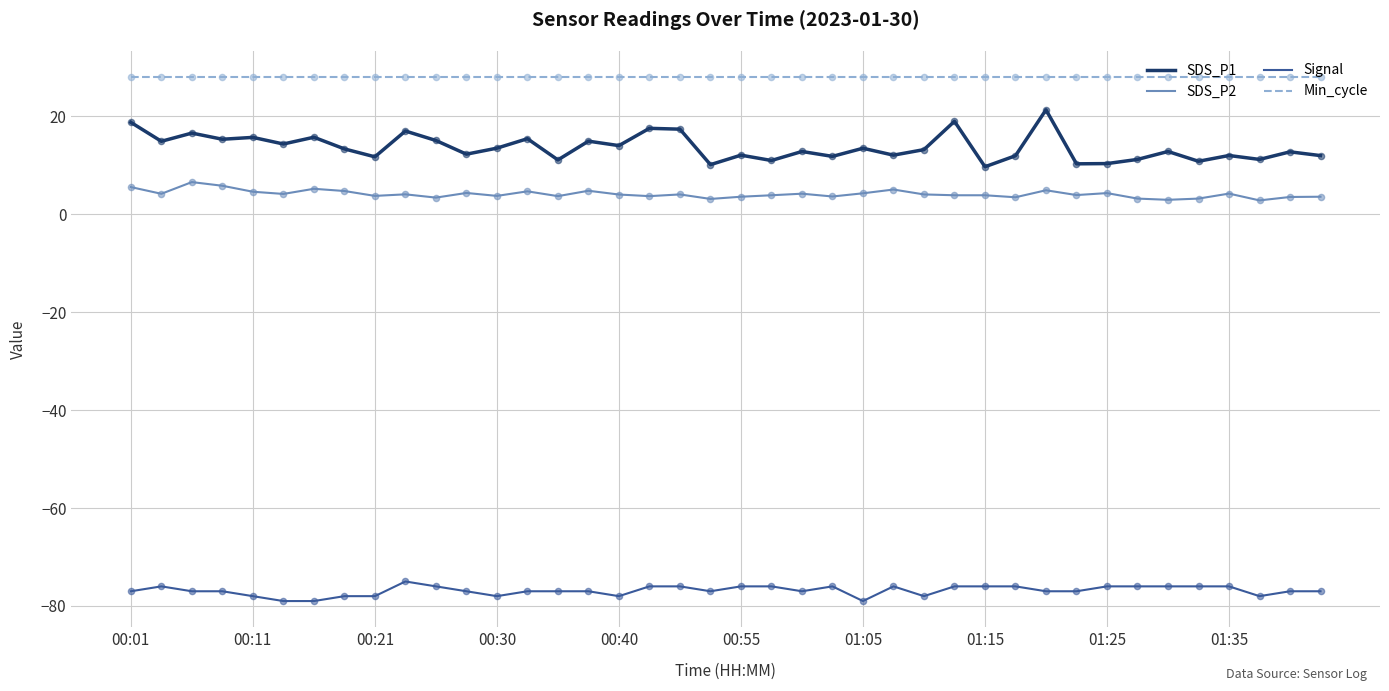

Which series has the largest total across all categories?

Min_cycle